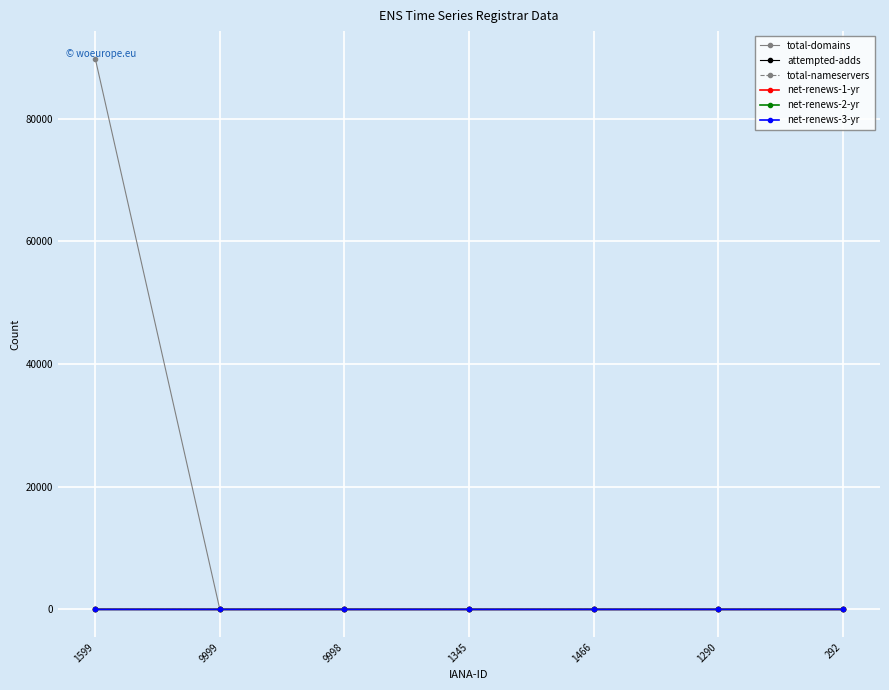

What position from the left is 1599?

1